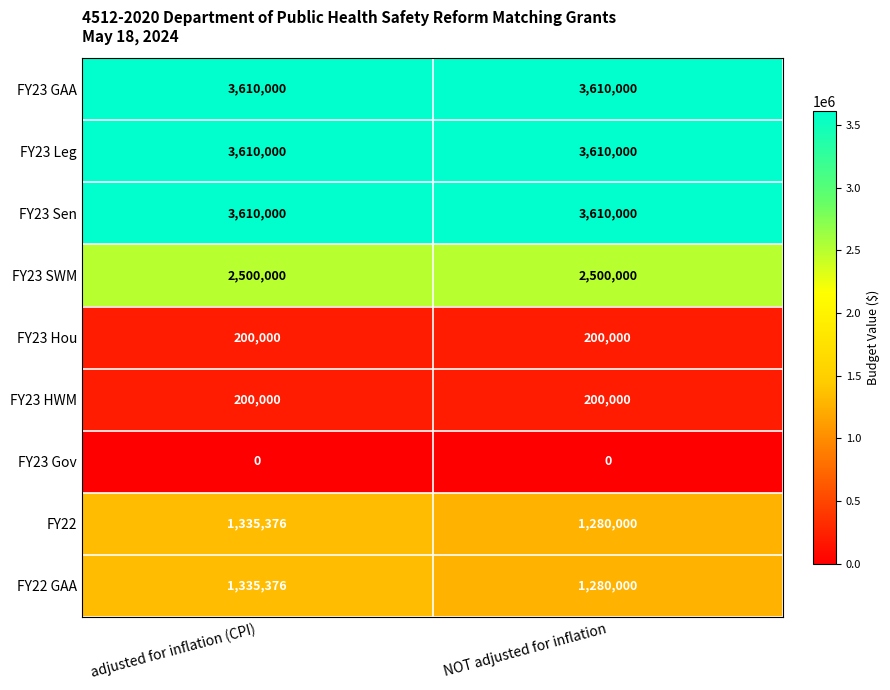

What is the sum of all FY23 Sen values?

7220000